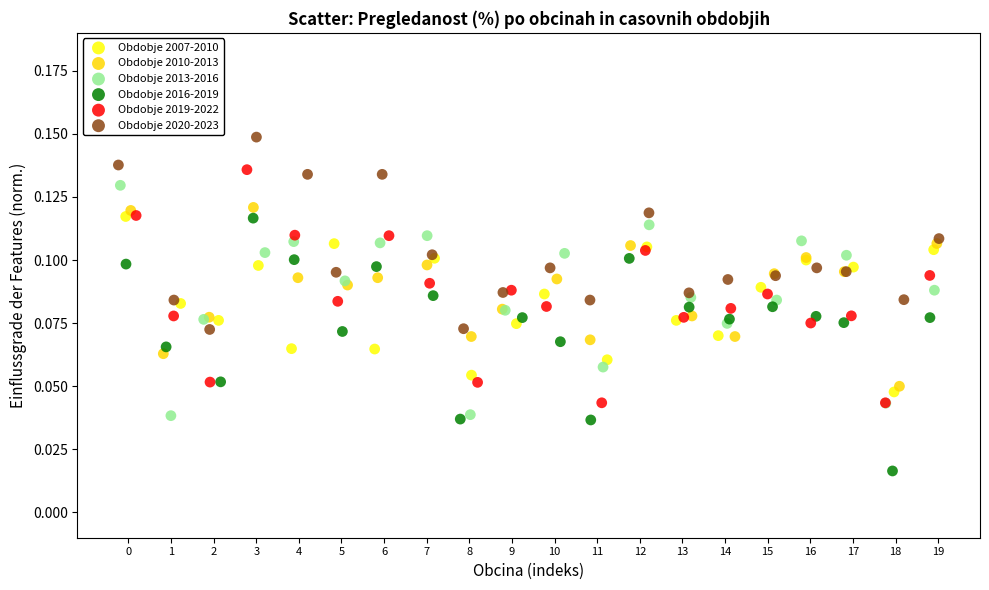

Which series contains the highest Y value?

Obdobje 2020-2023